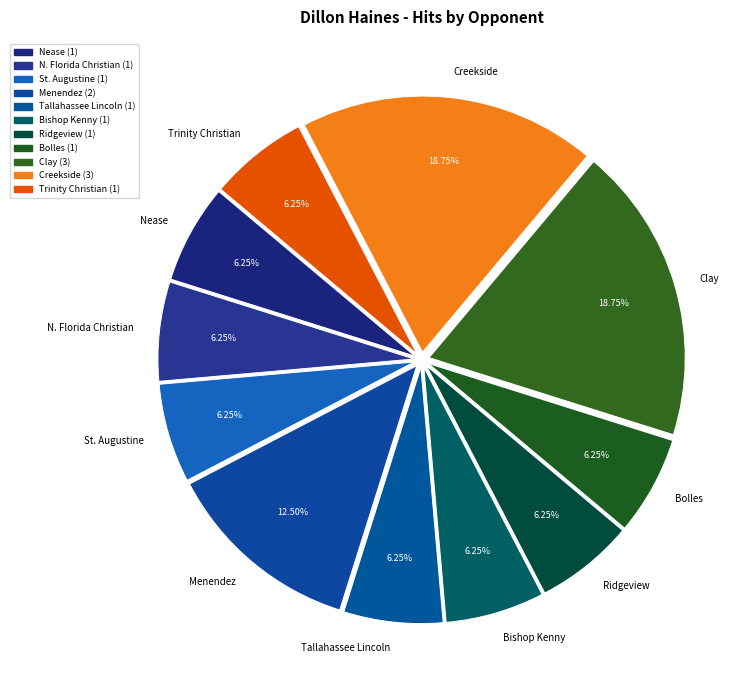

Approximately how many times larger is the value at Tallahassee Lincoln compared to Bolles?

1.0